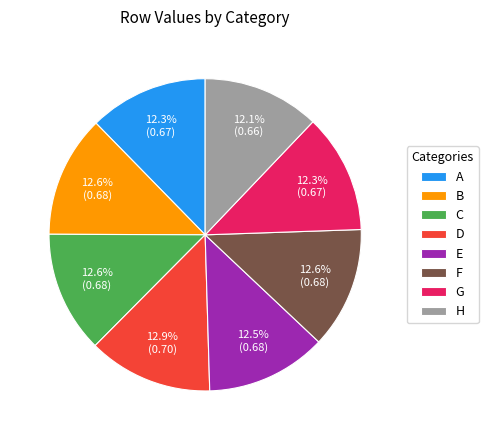

What percentage is the F slice, to the nearest percent?

13%